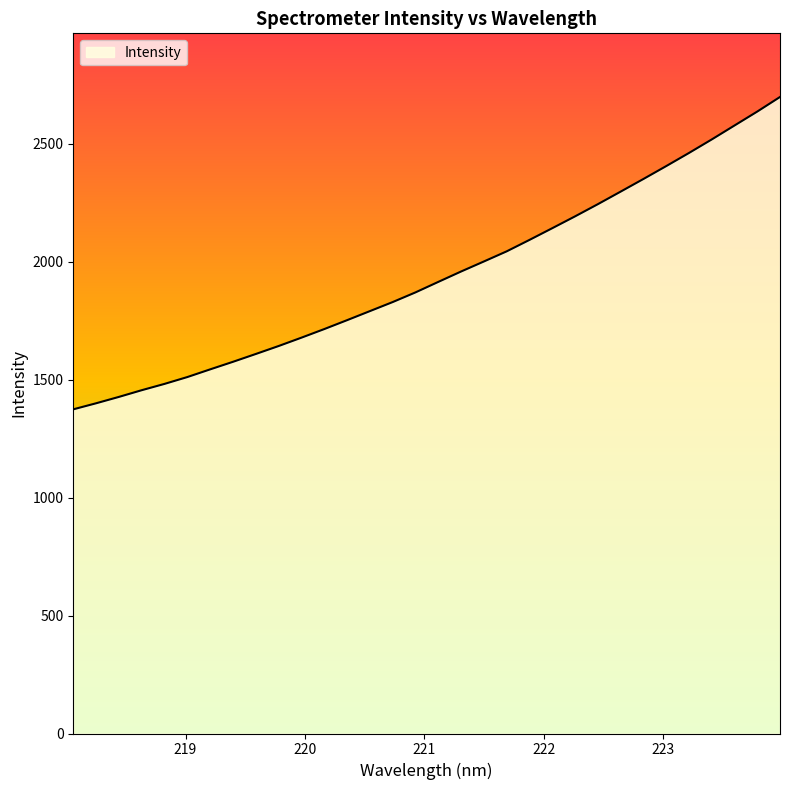

What is the difference between the maximum and minimum values?

1324.3